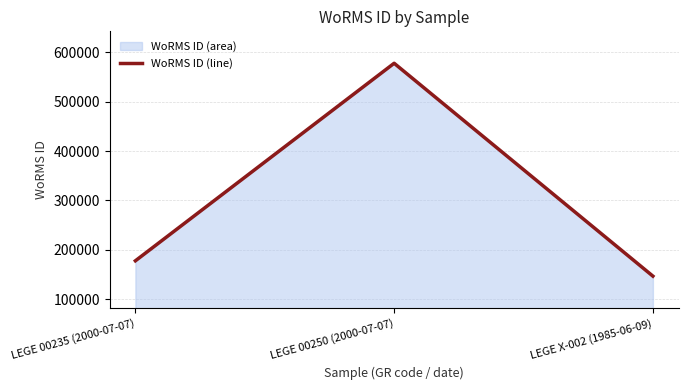

Between LEGE 00235 (2000-07-07) and LEGE X-002 (1985-06-09), which is larger?

LEGE 00235 (2000-07-07)